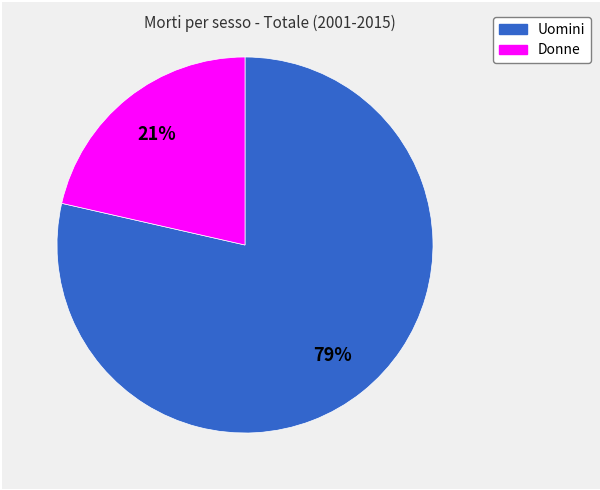

Which category has the smallest portion of the pie?

Donne